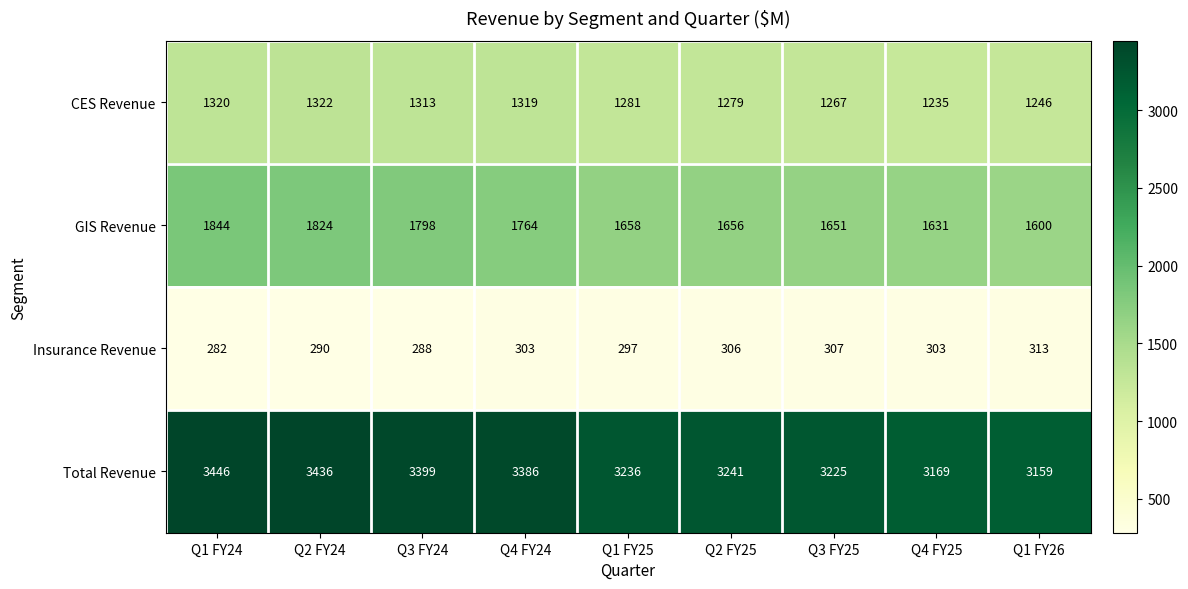

List the series in order of their peak value, lowest first.

Insurance Revenue, CES Revenue, GIS Revenue, Total Revenue